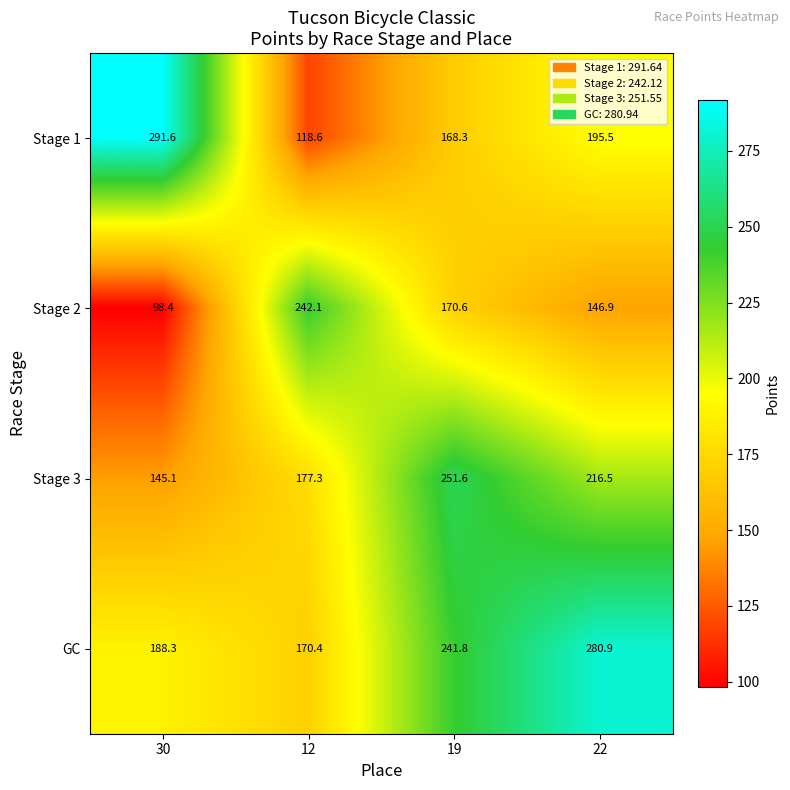

Reading left to right, list all the values displayed in this chart.

Stage 1: 291.6	118.6	168.3	195.5
Stage 2: 98.4	242.1	170.6	146.9
Stage 3: 145.1	177.3	251.6	216.5
GC: 188.3	170.4	241.8	280.9